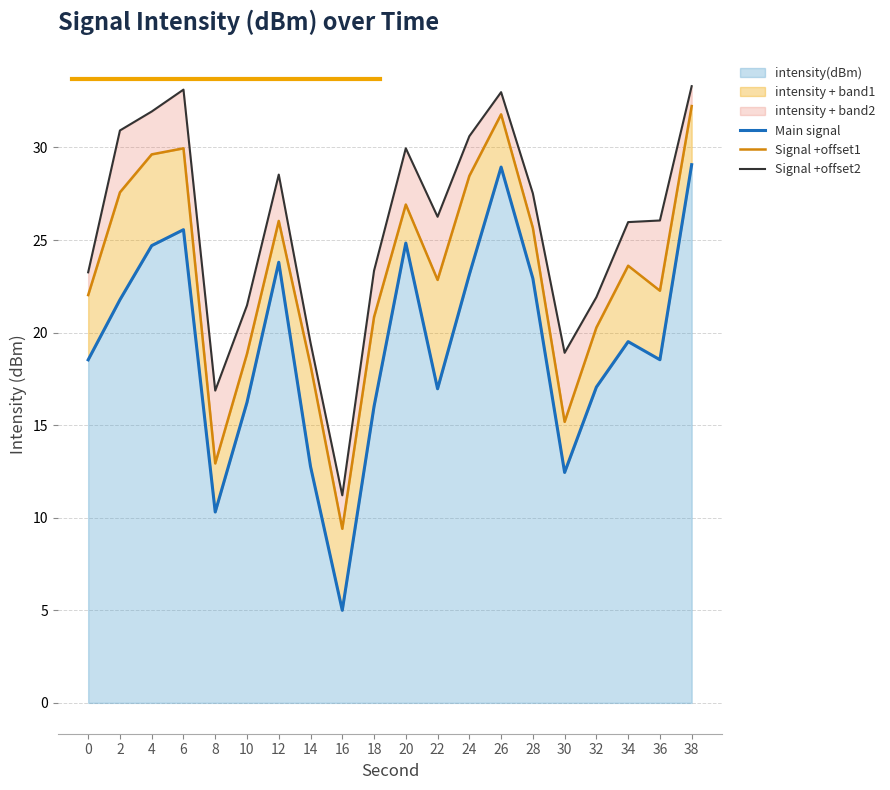

What is the average value of the Signal +offset1 series?

23.2